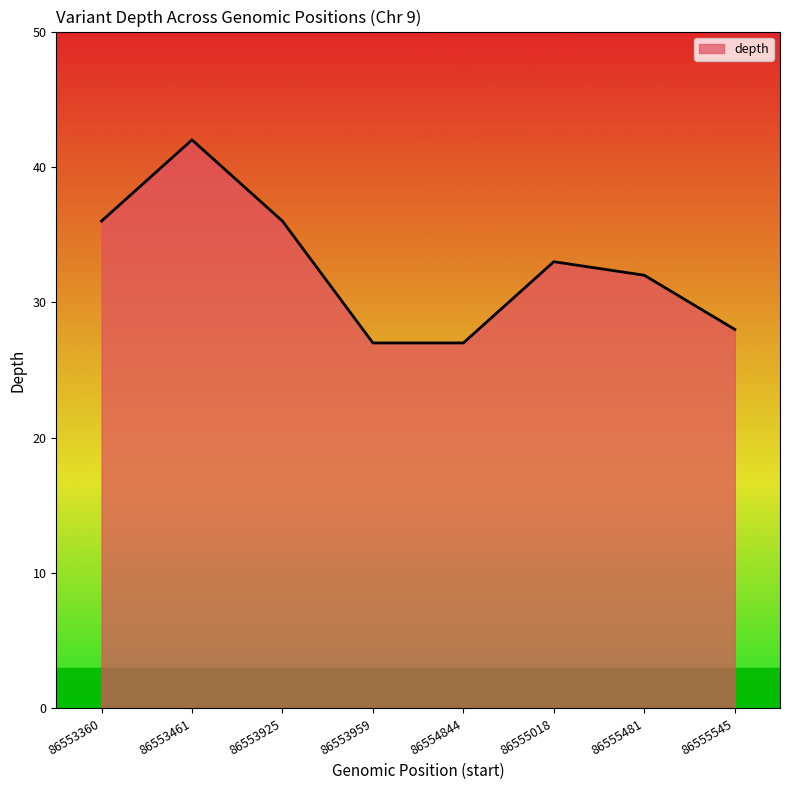

Count the number of categories in the chart.

8